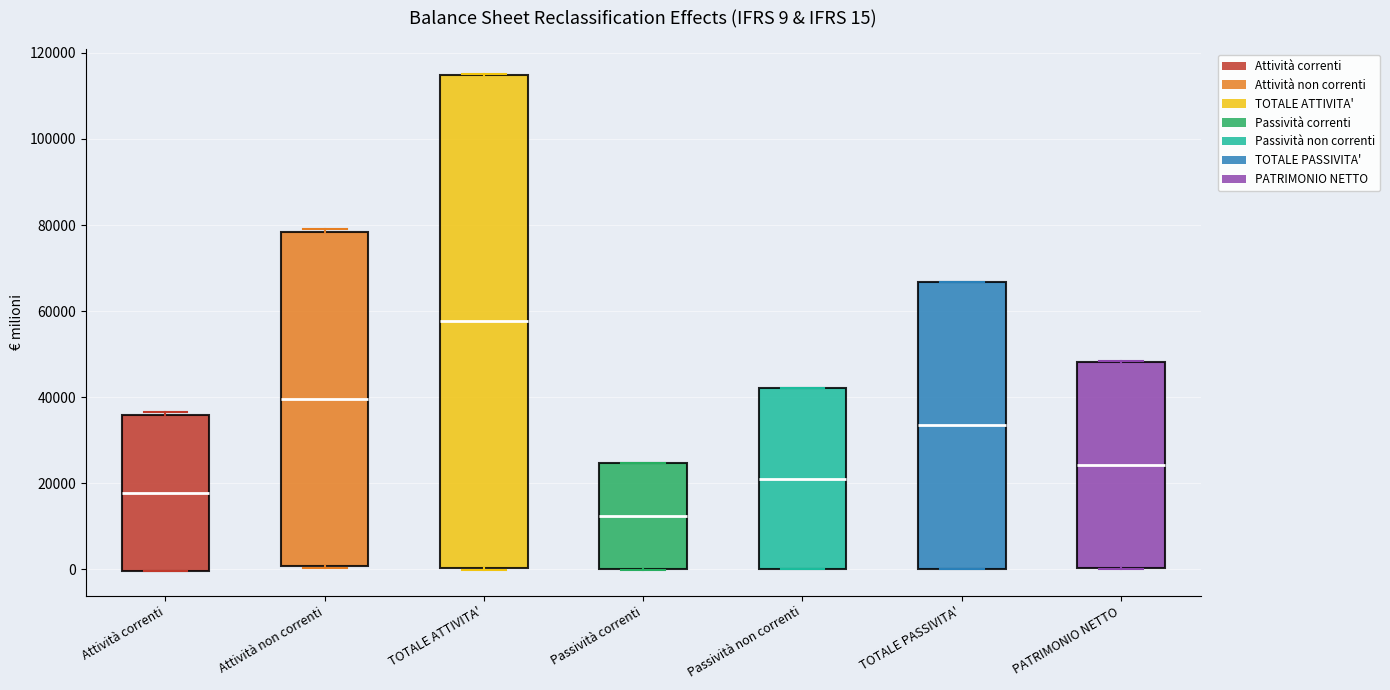

Comparing the boxes themselves (not the whiskers), which one is the tallest?

TOTALE ATTIVITA'